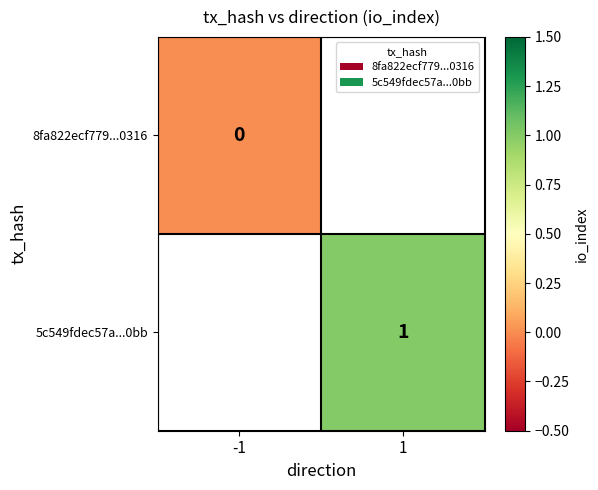

The value of 5c549fdec57a...0bb at 1 is 1. True or false?

True